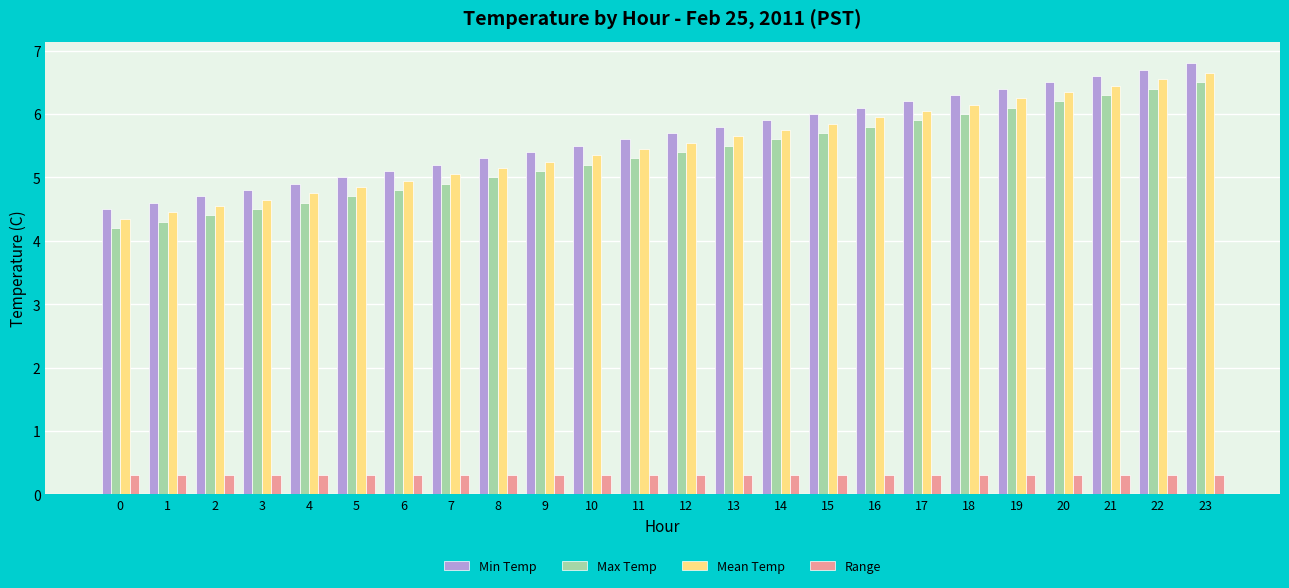

What is the difference between the maximum and minimum values in the Mean Temp series?

2.3